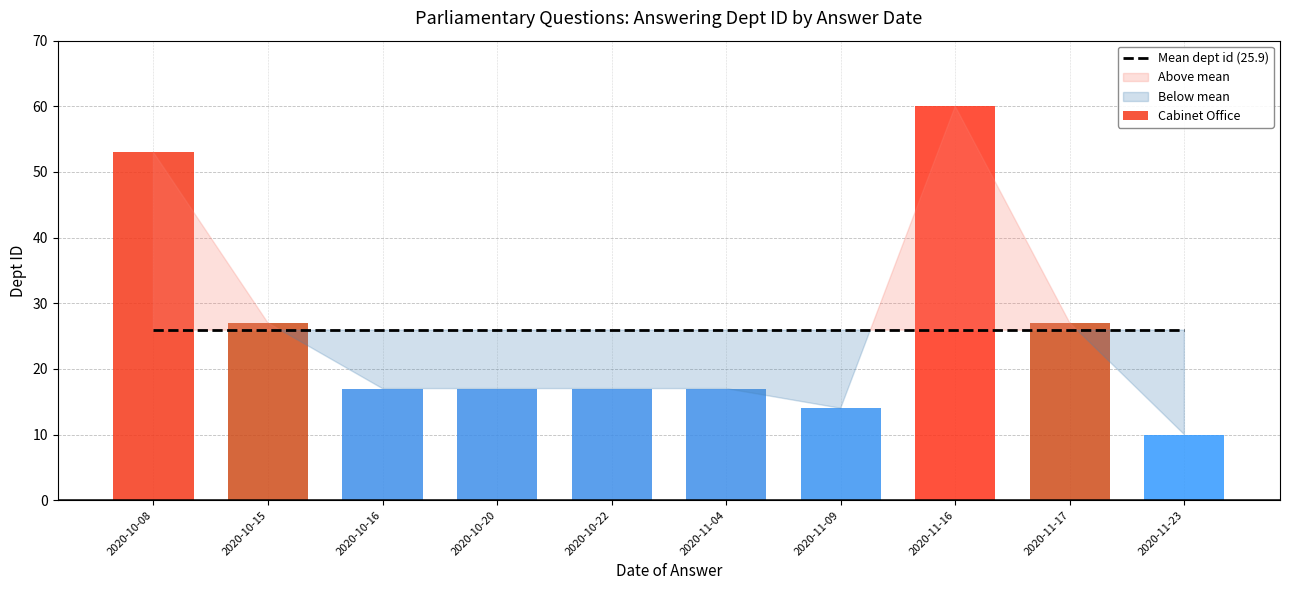

What is the minimum value shown in the chart?

10